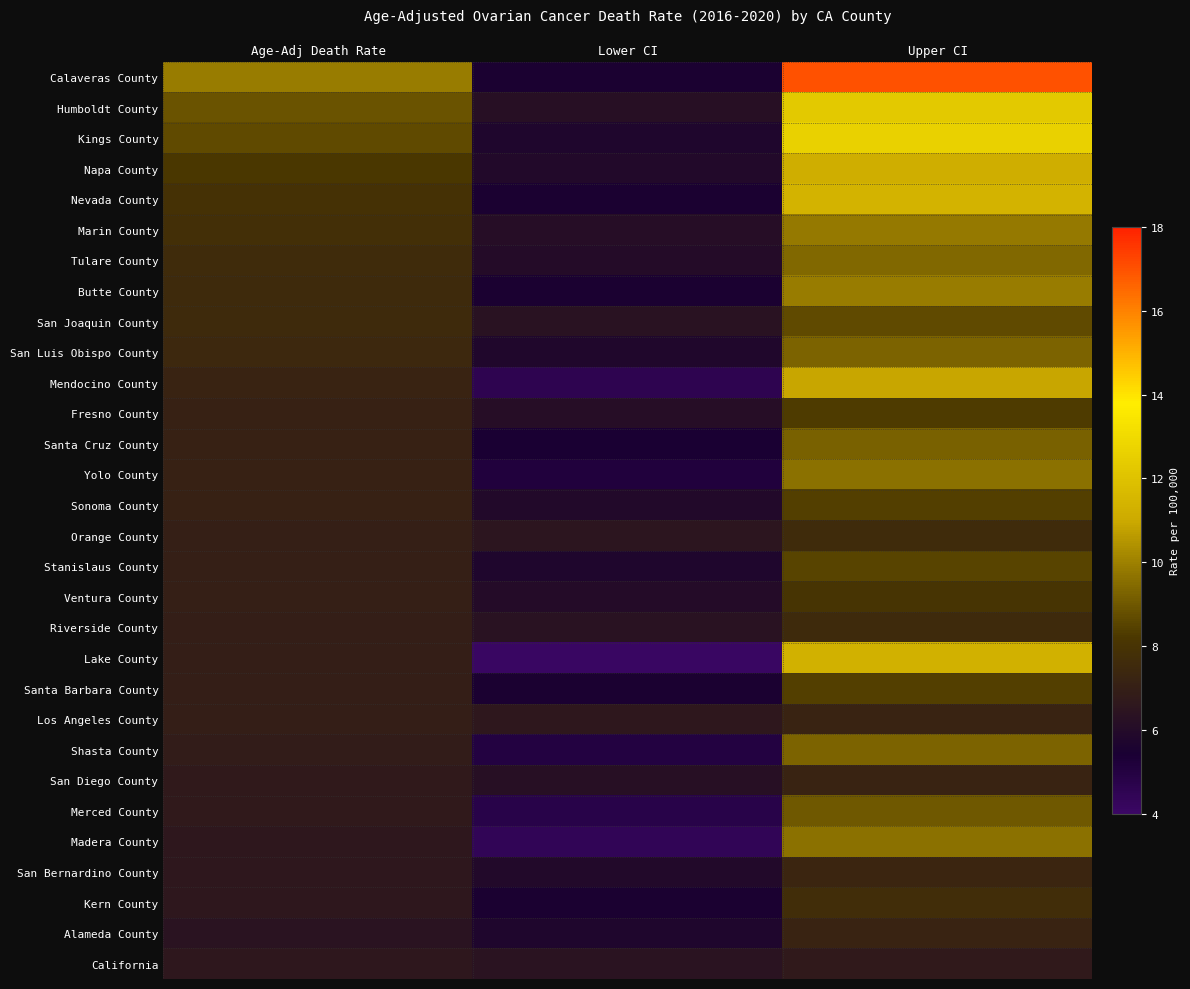

What is the minimum value shown in the chart?

4.1